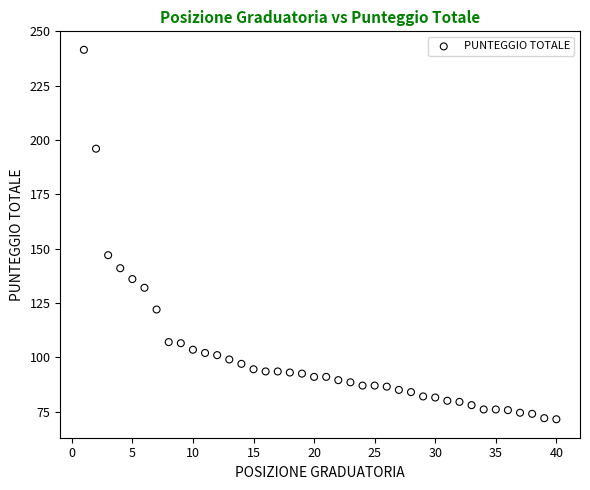

What Y value in the scatter plot is closest to 156?

147.0